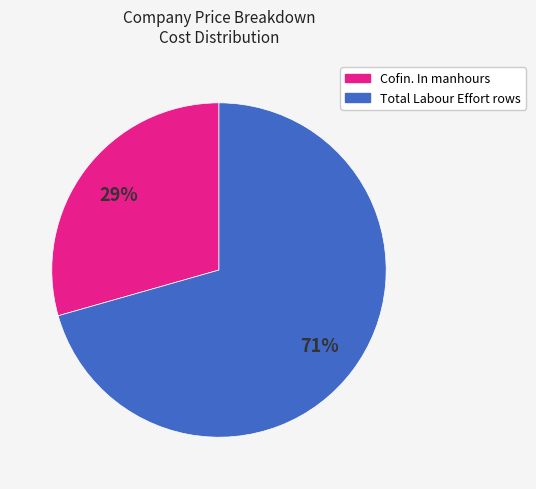

To the nearest percent, what is the average slice percentage?

50%